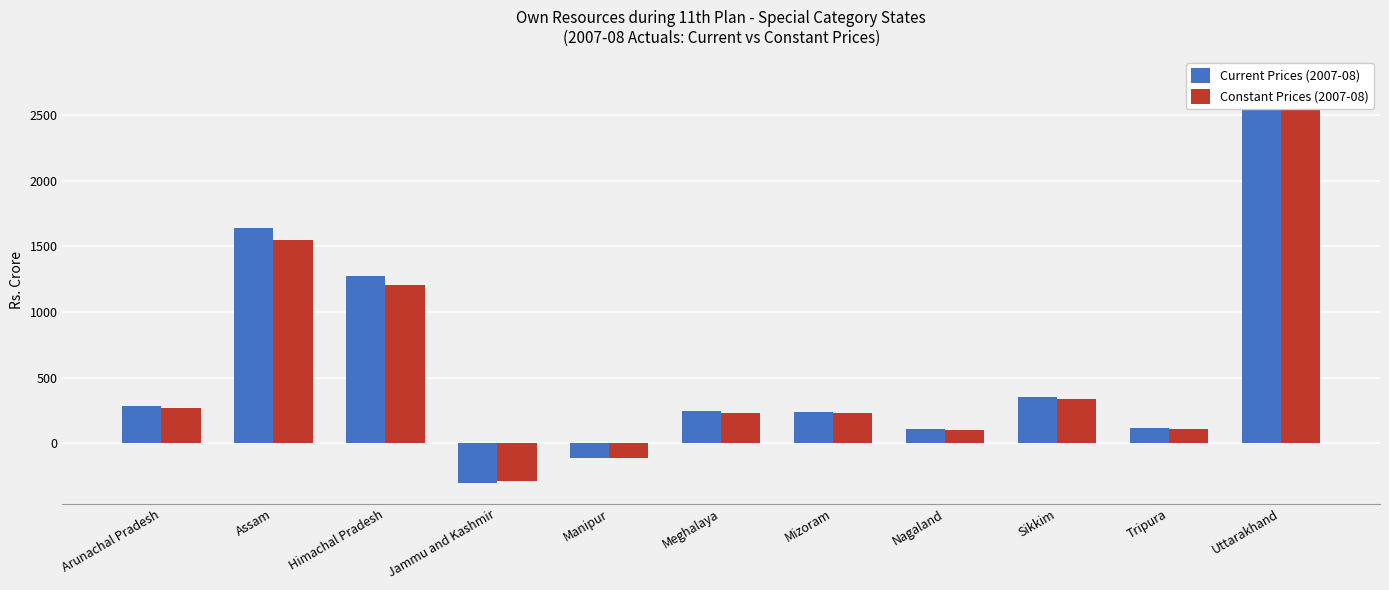

Reading right to left, transcribe all the data shown in this chart.

Current Prices (2007-08): 2791.9	116.5	356.2	108.4	242.4	247.2	-113.9	-303.1	1275.9	1637.6	284.9
Constant Prices (2007-08): 2639.9	110.2	336.9	102.5	229.2	233.7	-107.7	-286.6	1206.5	1548.5	269.4